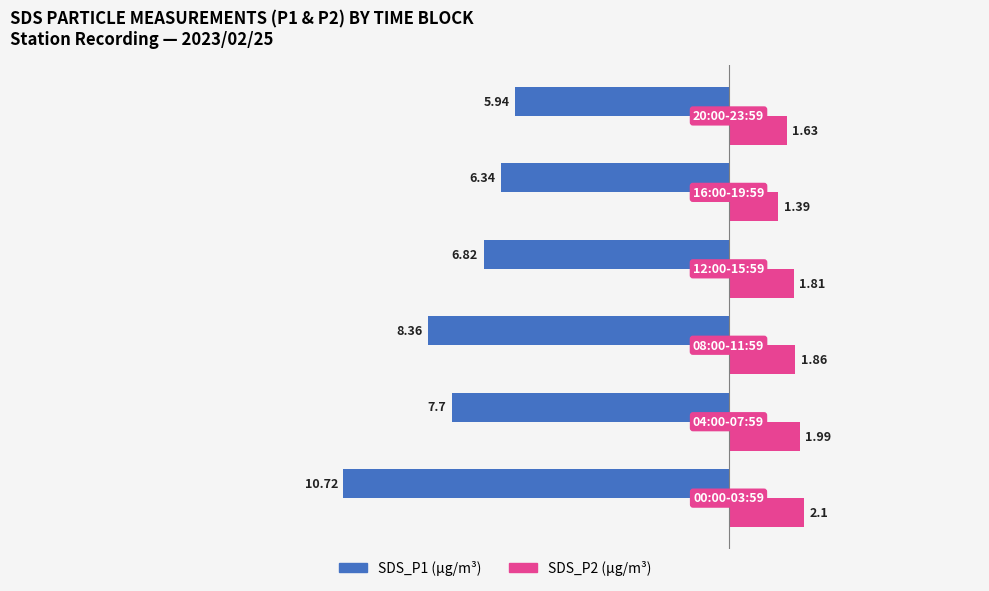

How many distinct data groups are displayed?

2